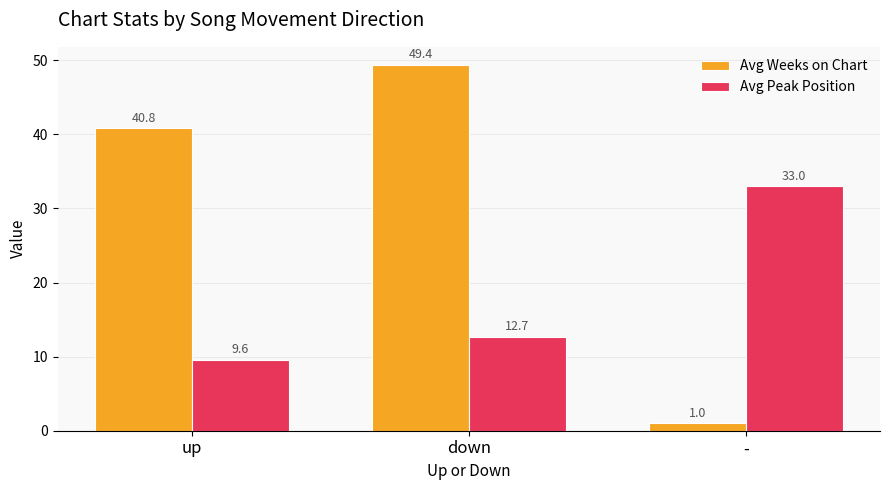

Reading left to right, what are all the values shown in this chart?

Avg Weeks on Chart: 40.8	49.4	1.0
Avg Peak Position: 9.6	12.7	33.0